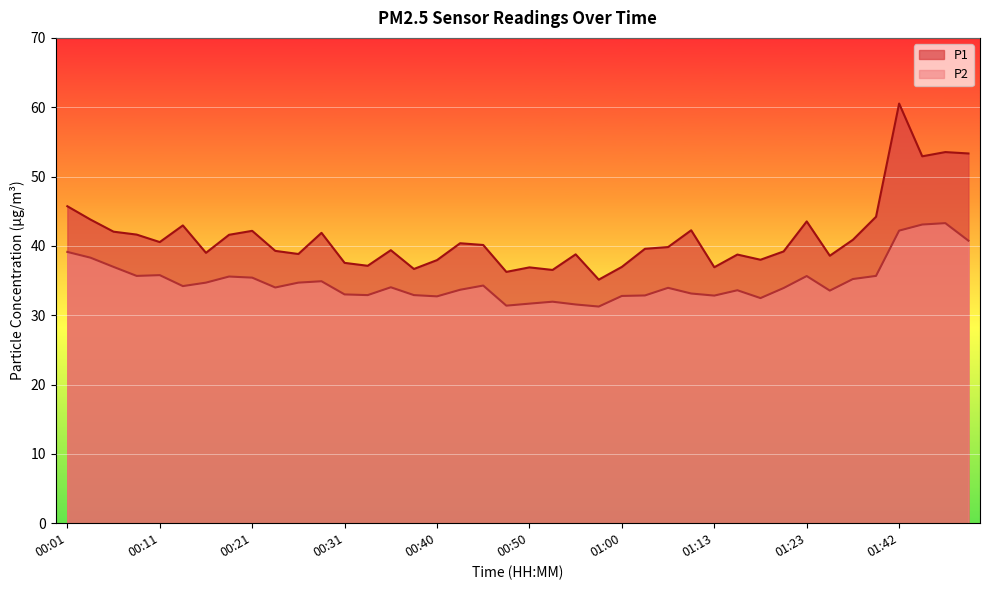

True or false: P2 and P1 cross at least once.

False